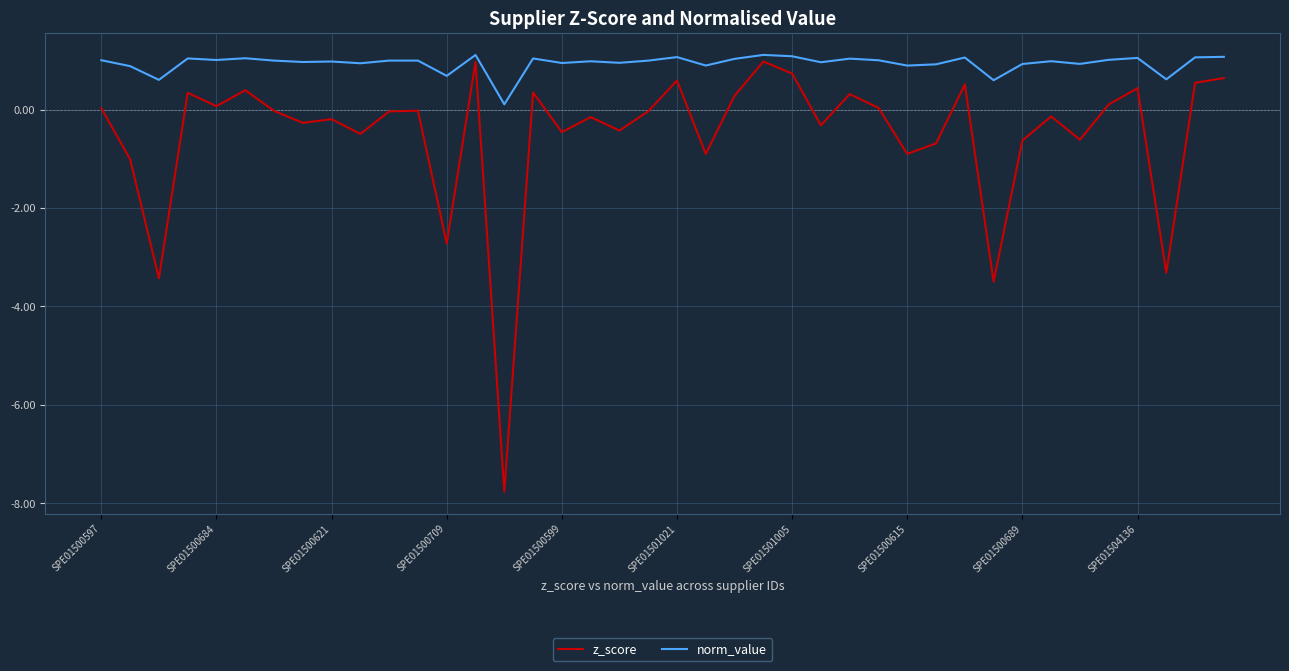

Which series has the largest range (max minus min)?

z_score